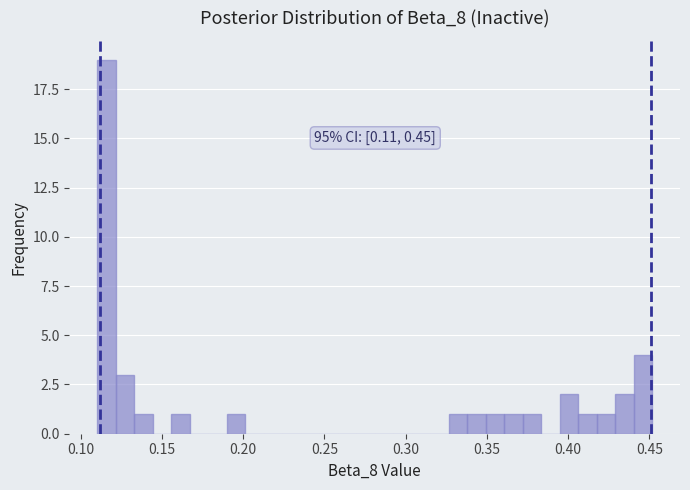

Around what value on the x-axis is the tallest bar? Give the approximate position of its centre, as read against the axis.

0.115